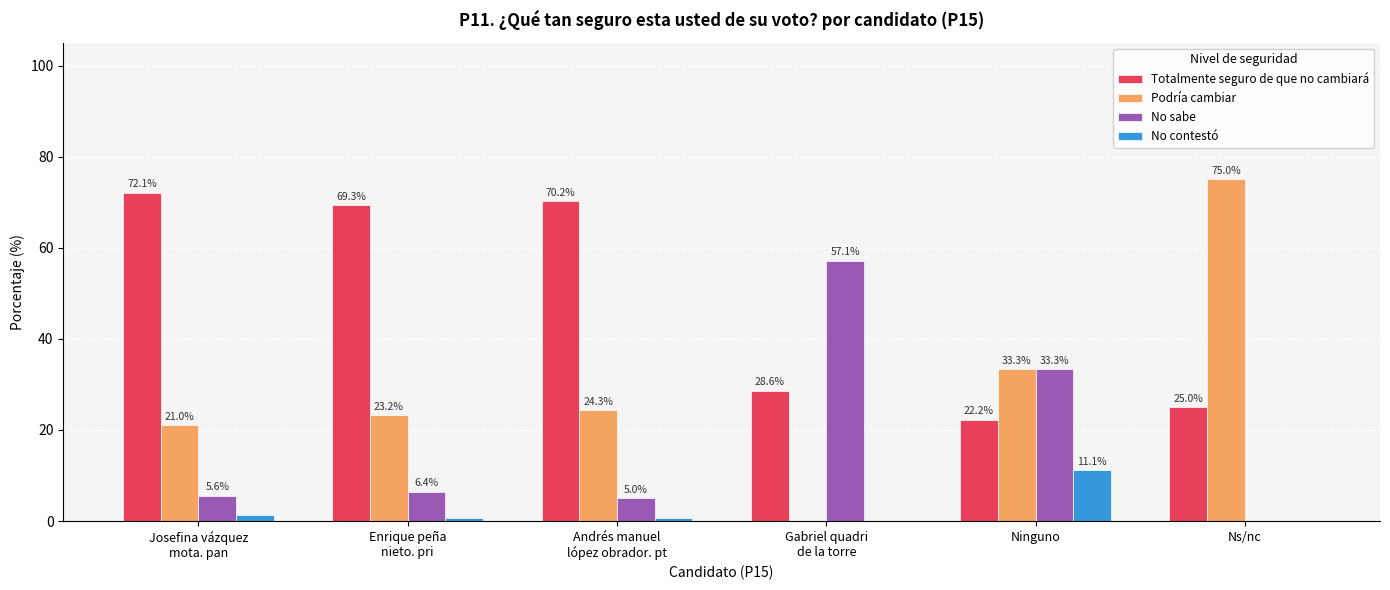

What is the sum of all No contestó values?

13.6